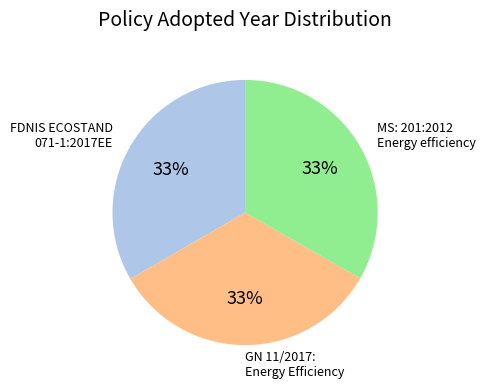

To the nearest percent, what is the combined percentage of FDNIS ECOSTAND 071-1:2017EE and MS: 201:2012 Energy efficiency?

67%